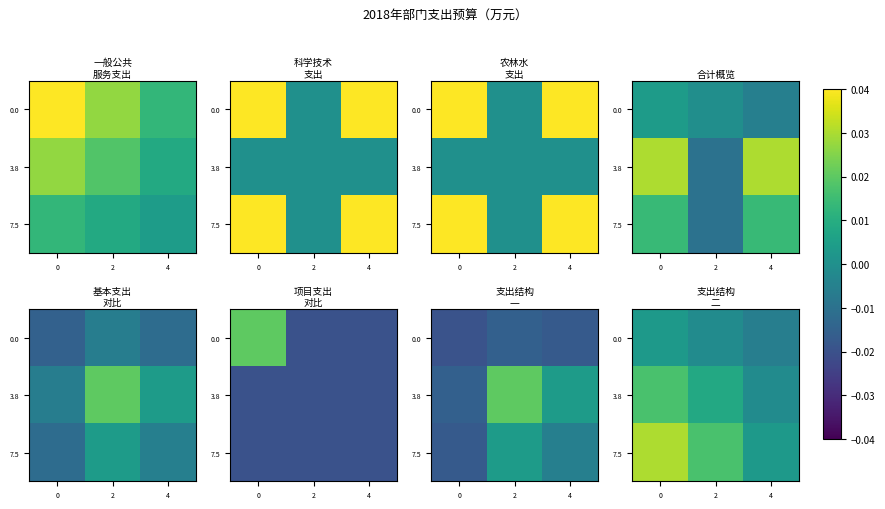

Is the value of 0.0 at 4 greater than the value of 7.5 at 4?

No